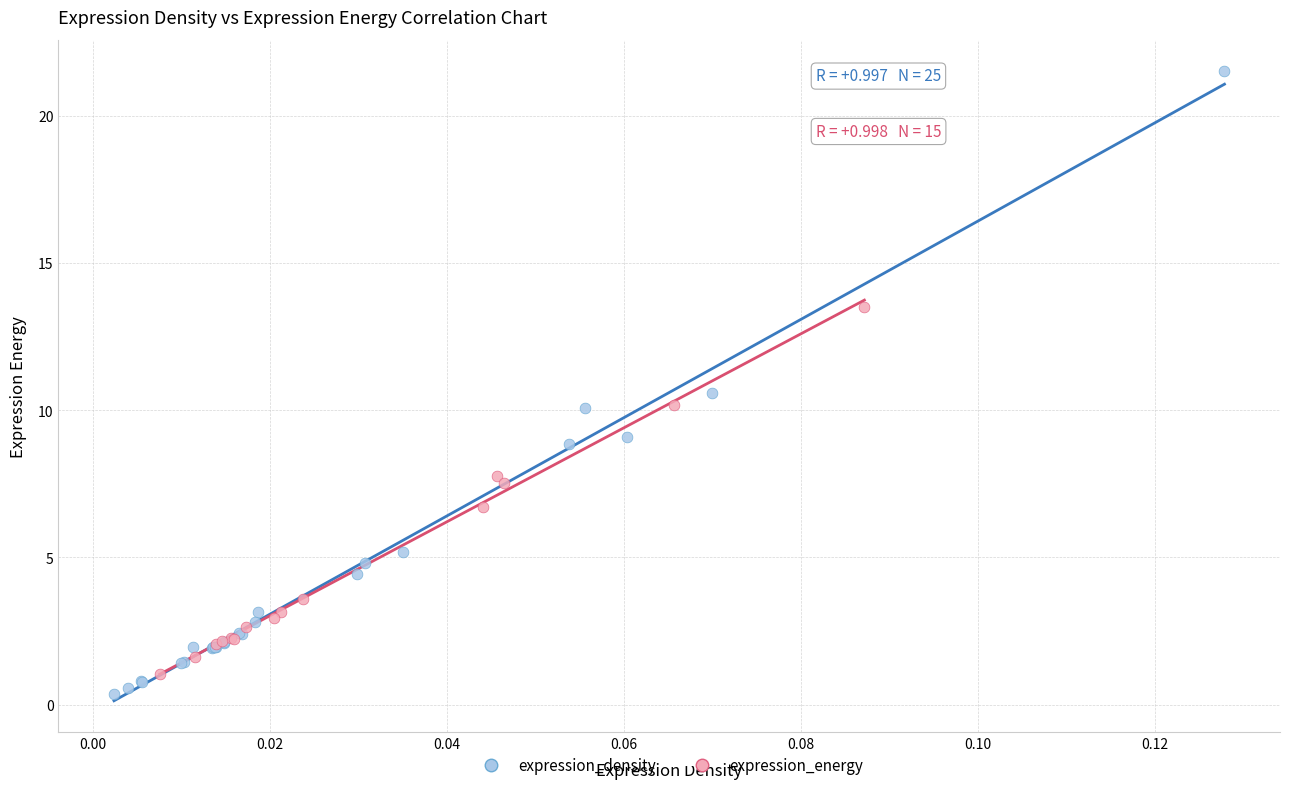

Which series has the widest spread of Y values?

expression_density